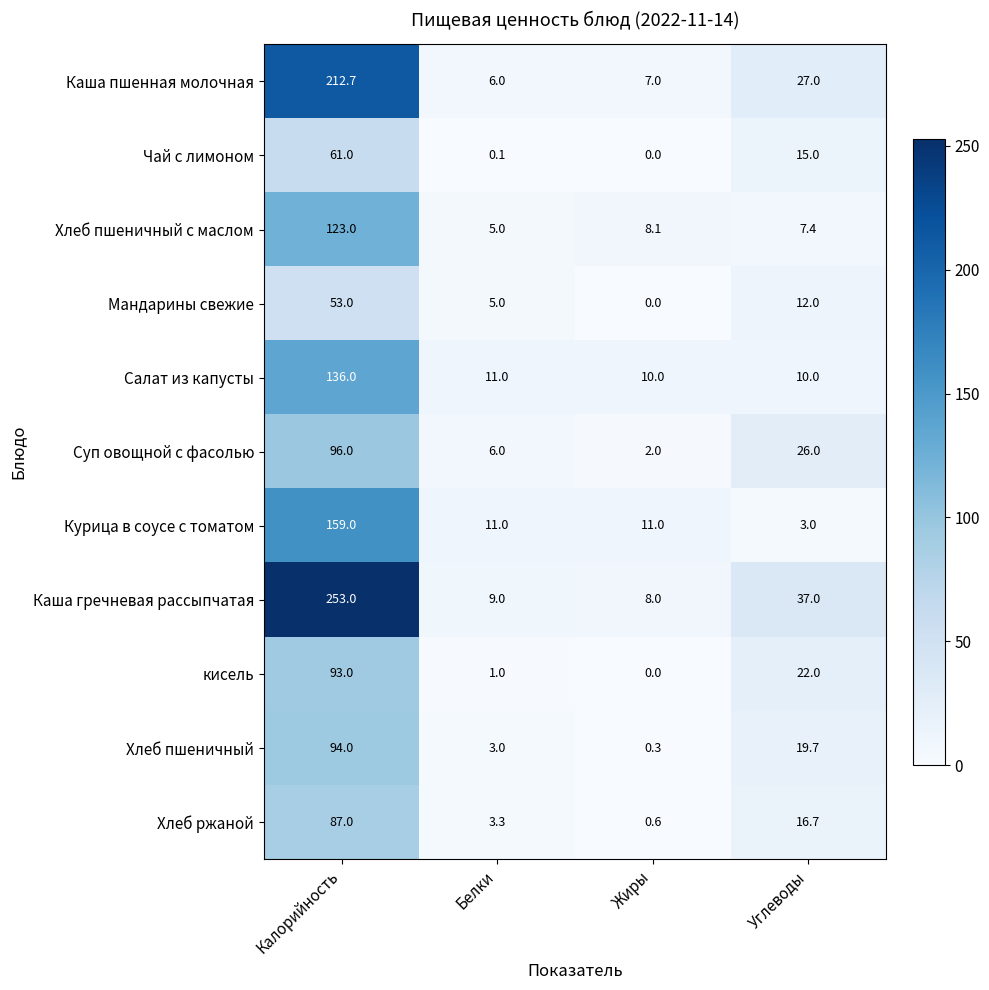

Rank the series by their maximum value, from lowest to highest.

Мандарины свежие, Чай с лимоном, Хлеб ржаной, кисель, Хлеб пшеничный, Суп овощной с фасолью, Хлеб пшеничный с маслом, Салат из капусты, Курица в соусе с томатом, Каша пшенная молочная, Каша гречневая рассыпчатая